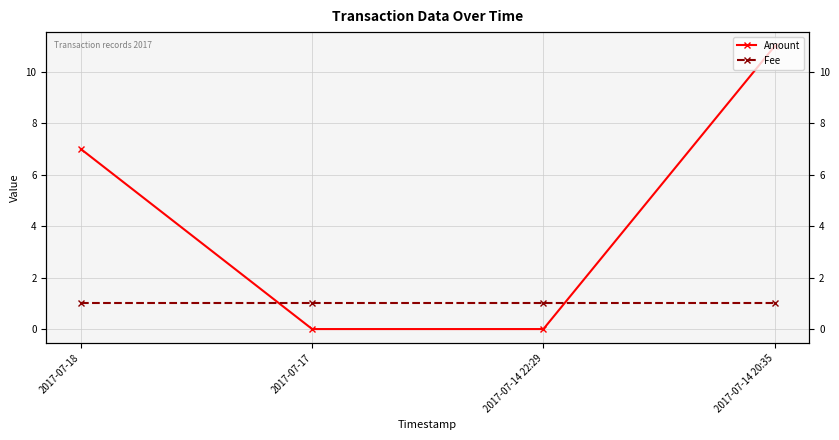

What is the label of the 3rd point from the left?

2017-07-14 22:29